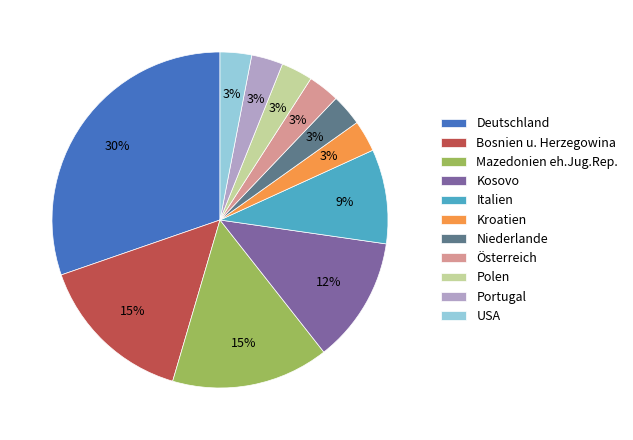

Which category has the biggest portion of the pie?

Deutschland